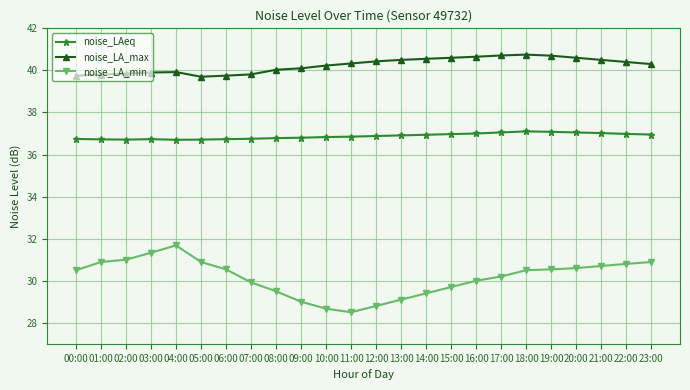

List the series in order of their overall mean, highest first.

noise_LA_max, noise_LAeq, noise_LA_min